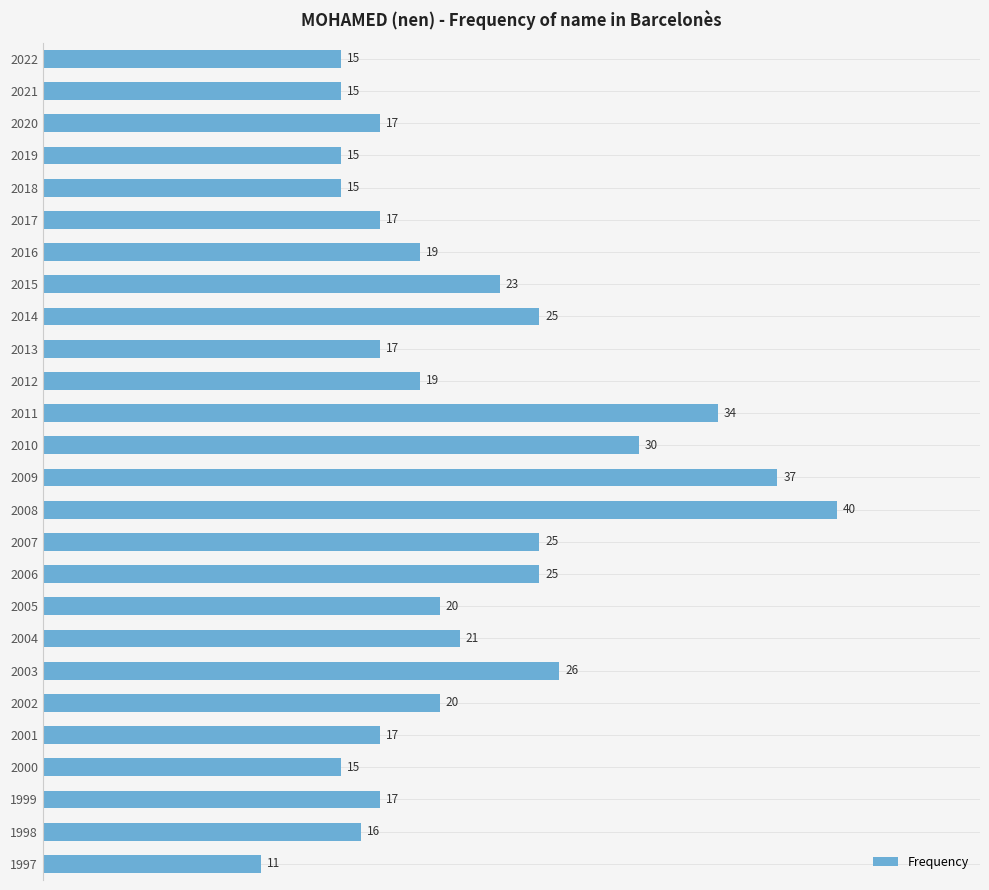

What is the sum of all values?

551